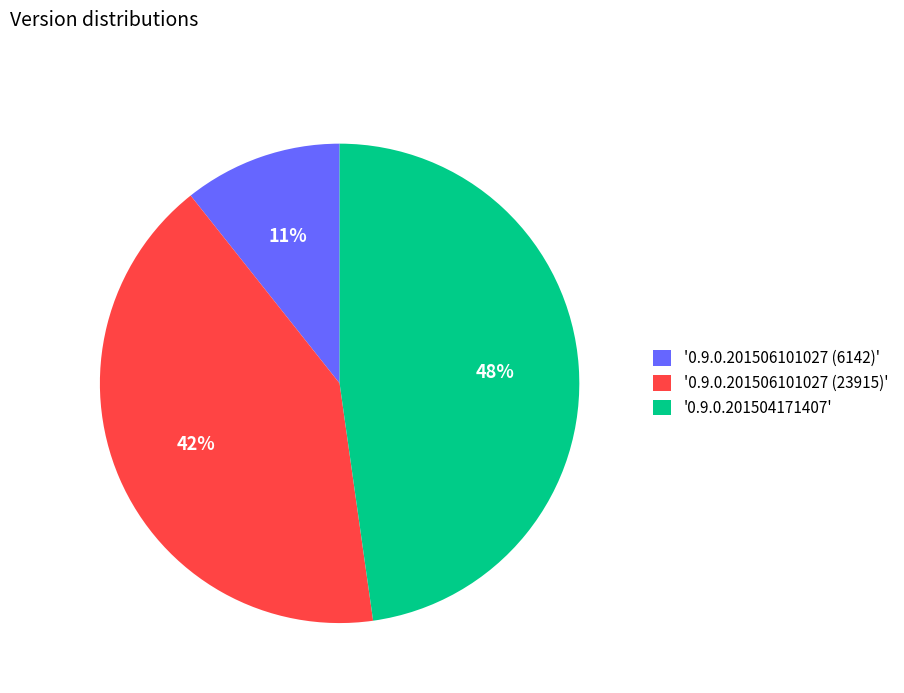

Is there a majority slice in this chart?

No